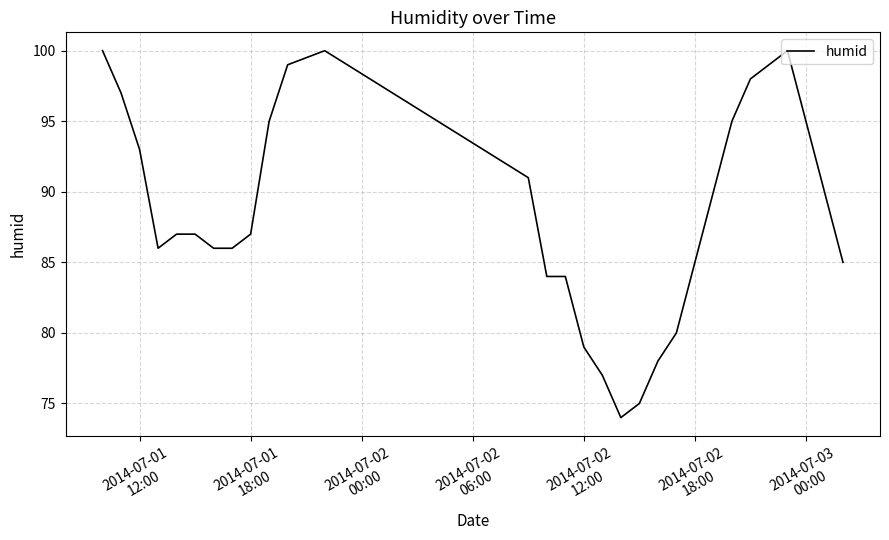

How many lines are shown in the chart?

1